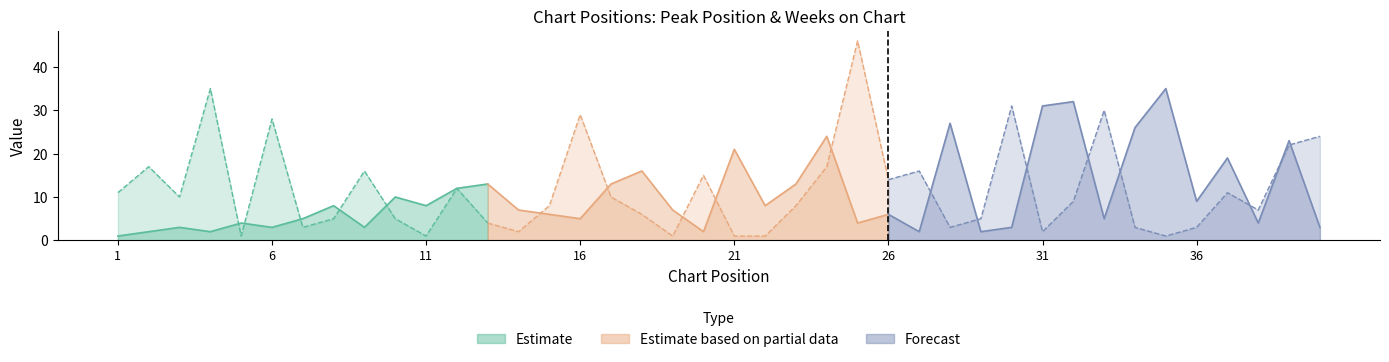

At how many categories does at least one series exceed 25?

11